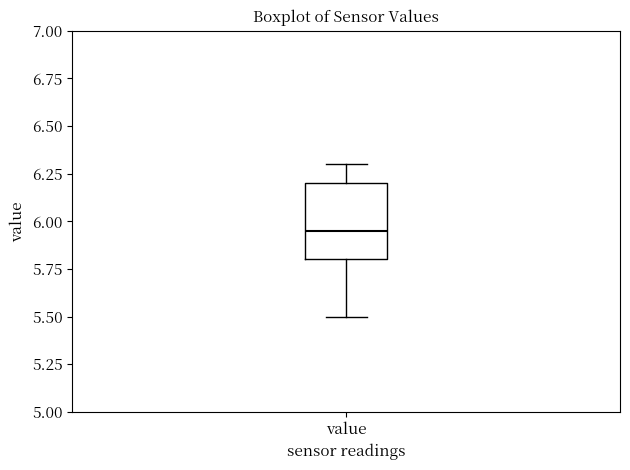

Read this box plot against the y-axis: the position of the median line, the range covered by the box, and the ends of both whiskers. The values are not printed on the chart, so give them approximately, as read against the axis.

median 5.95, box 5.80 to 6.20, whiskers 5.50 to 6.30